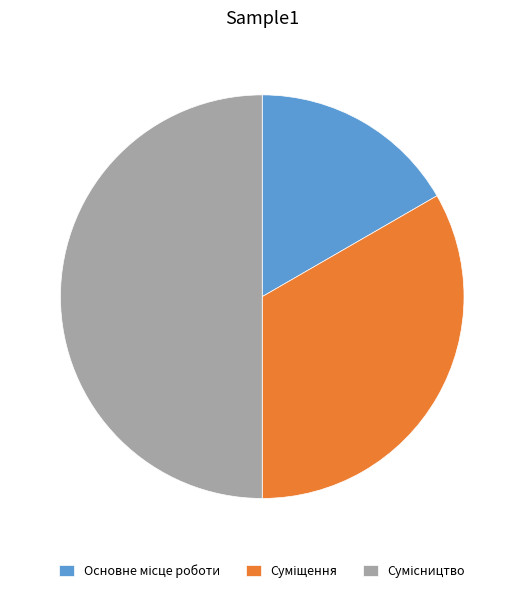

What portion of the pie excludes Основне місце роботи?

83.3%